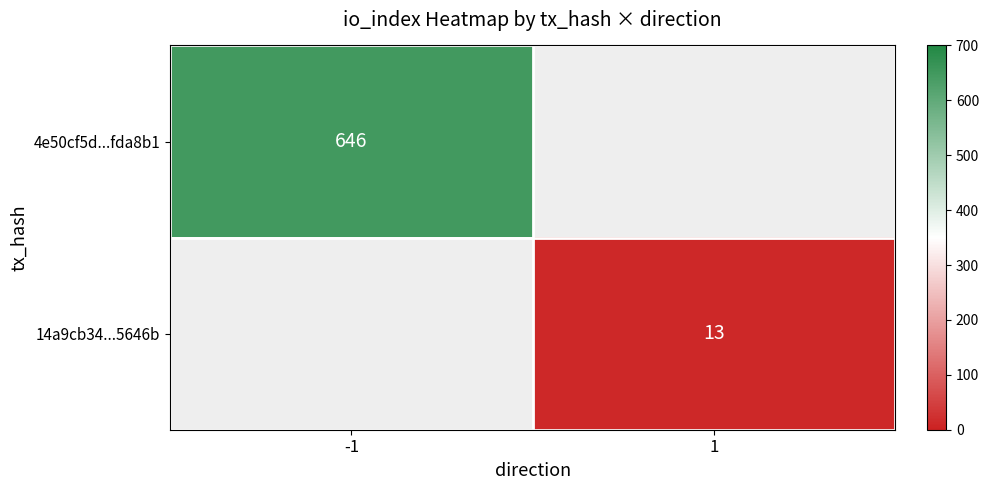

The 14a9cb34...5646b series shows 13 at 1. True or false?

True